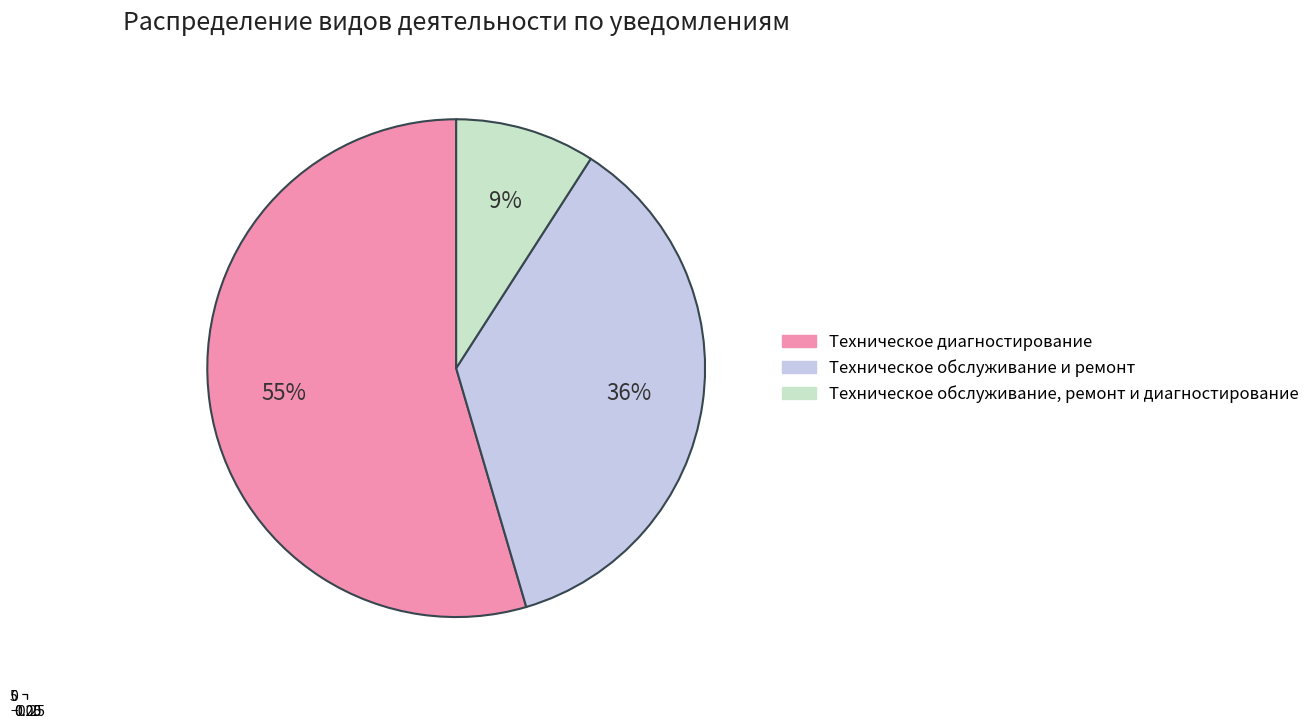

What percentage is NOT represented by Техническое обслуживание и ремонт?

63.6%